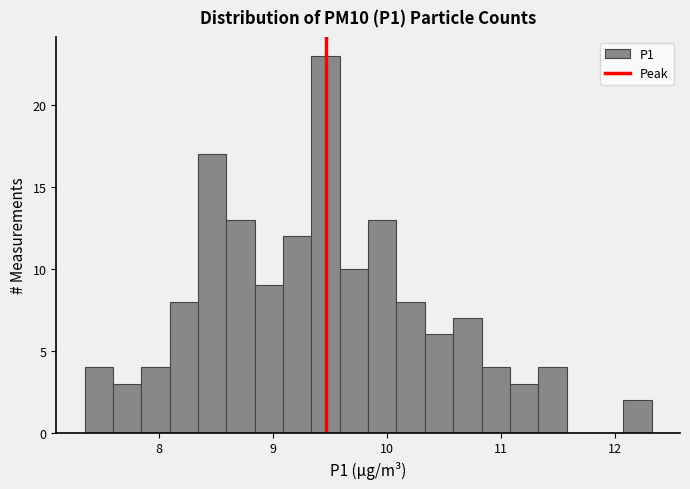

Read against the x-axis, roughly where is the centre of the tallest bar?

9.5